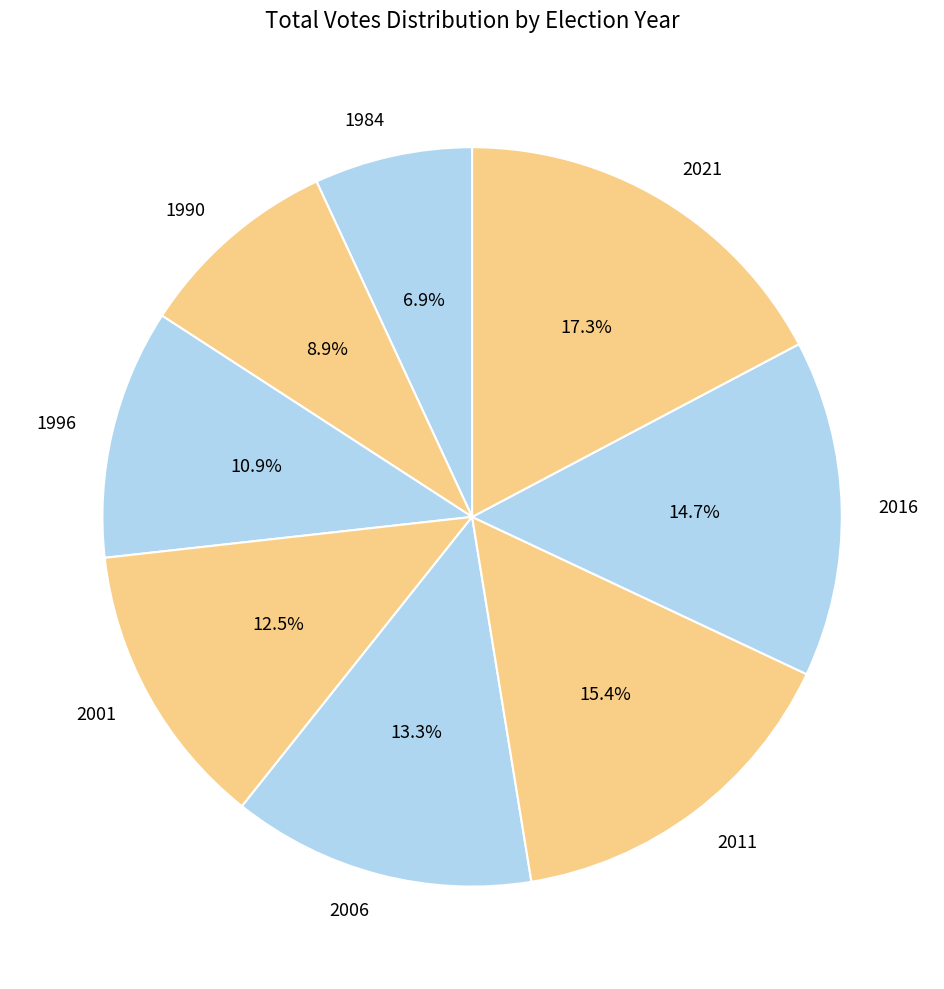

To the nearest percent, what is the combined percentage of 2001 and 2021?

30%